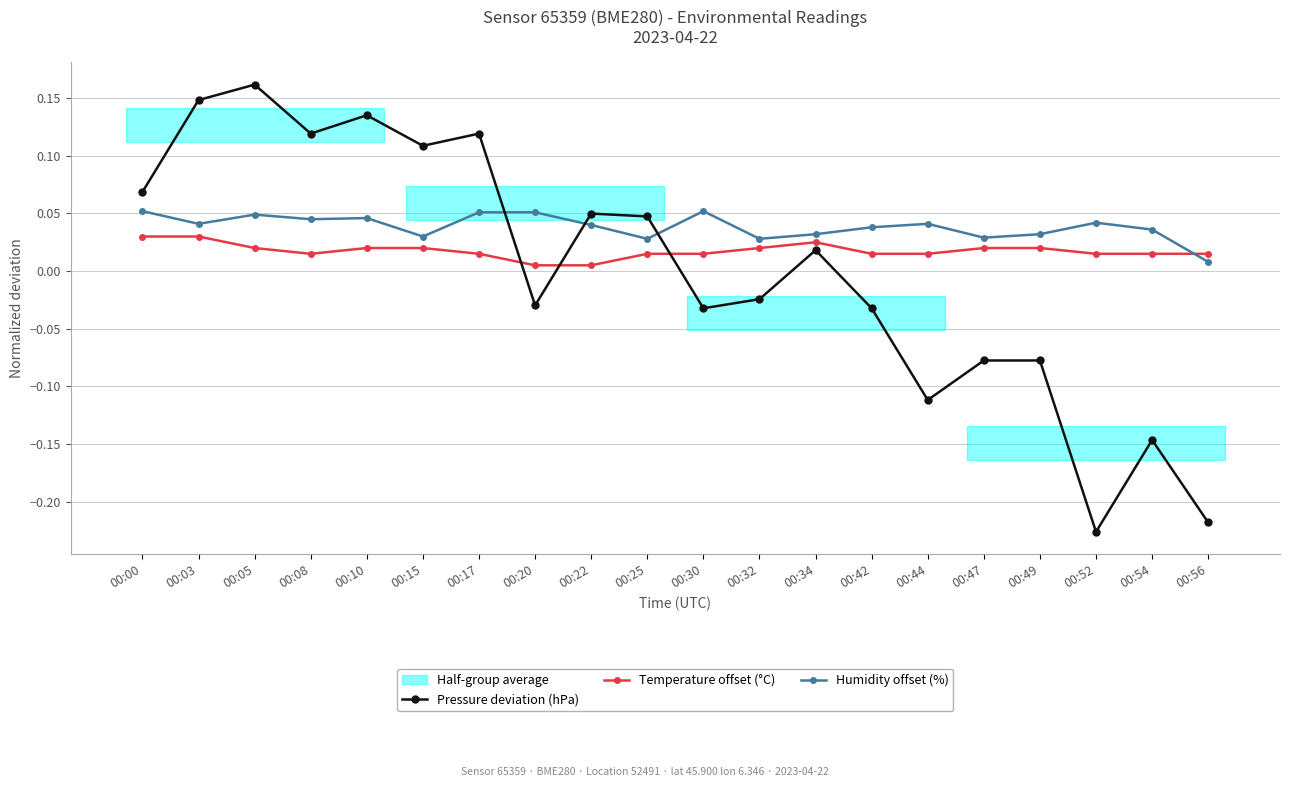

Reading right to left, list all the values displayed in this chart.

Pressure deviation (hPa): -0.2	-0.1	-0.2	-0.1	-0.1	-0.1	-0.0	0.0	-0.0	-0.0	0.0	0.0	-0.0	0.1	0.1	0.1	0.1	0.2	0.1	0.1
Temperature offset (°C): 0.0	0.0	0.0	0.0	0.0	0.0	0.0	0.0	0.0	0.0	0.0	0.0	0.0	0.0	0.0	0.0	0.0	0.0	0.0	0.0
Humidity offset (%): 0.0	0.0	0.0	0.0	0.0	0.0	0.0	0.0	0.0	0.1	0.0	0.0	0.1	0.1	0.0	0.0	0.0	0.0	0.0	0.1